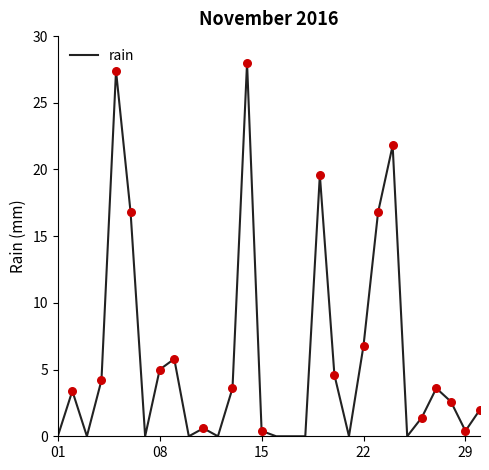

What is the difference between the maximum and minimum values?

28.0